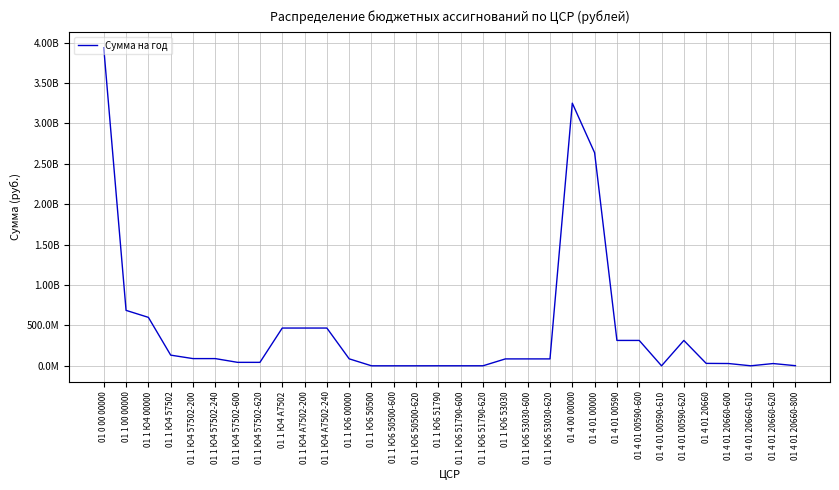

What is the greatest value displayed?

3936242133.2